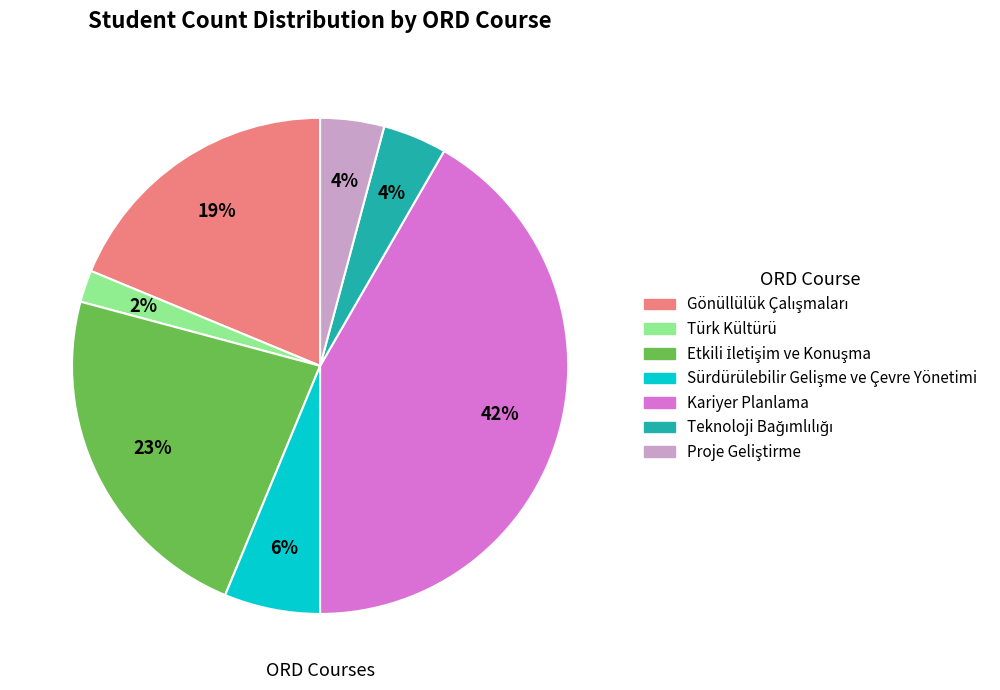

What is the smallest slice in the pie chart?

Türk Kültürü